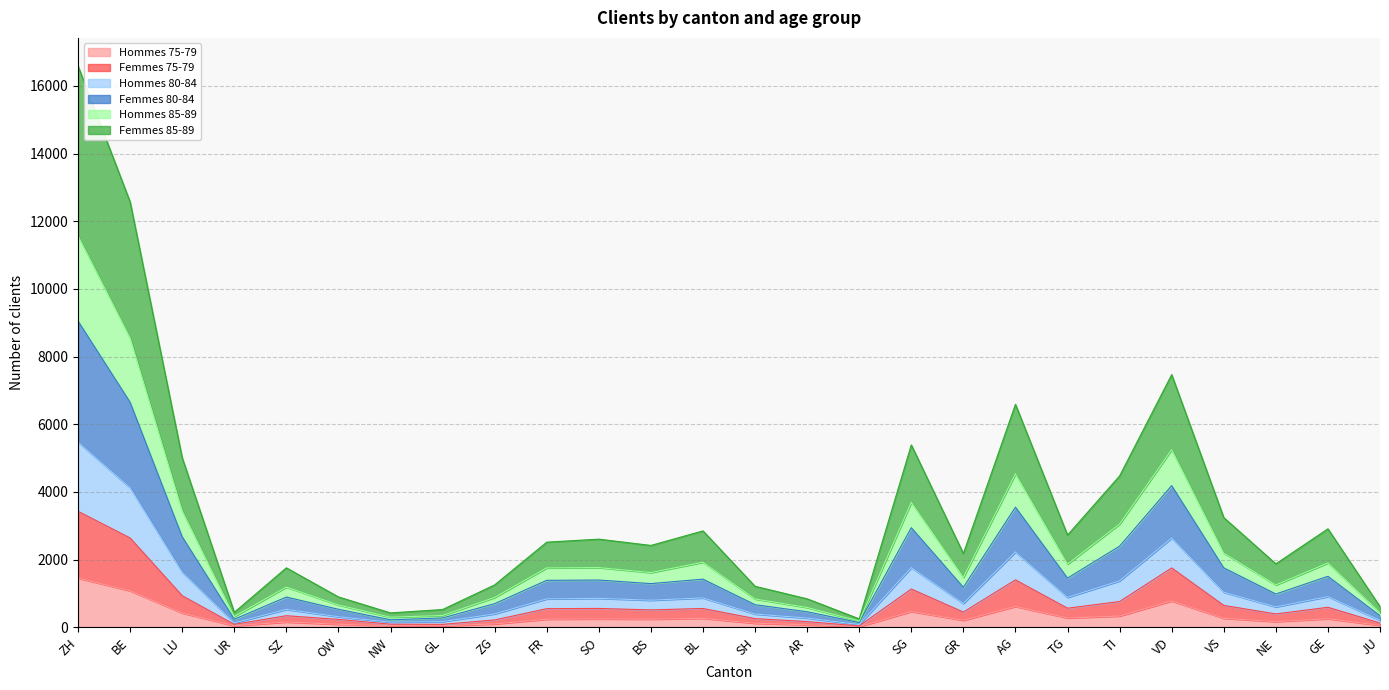

How many lines are shown in the chart?

6